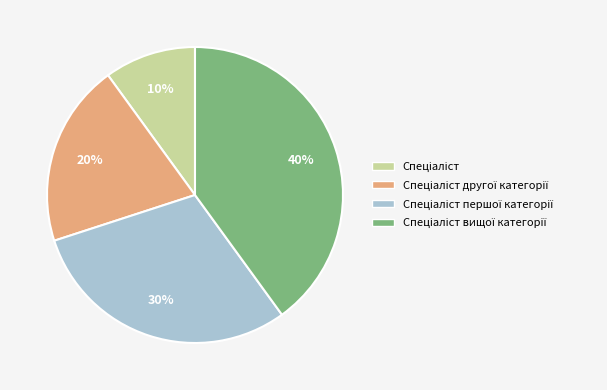

Is there a majority slice in this chart?

No